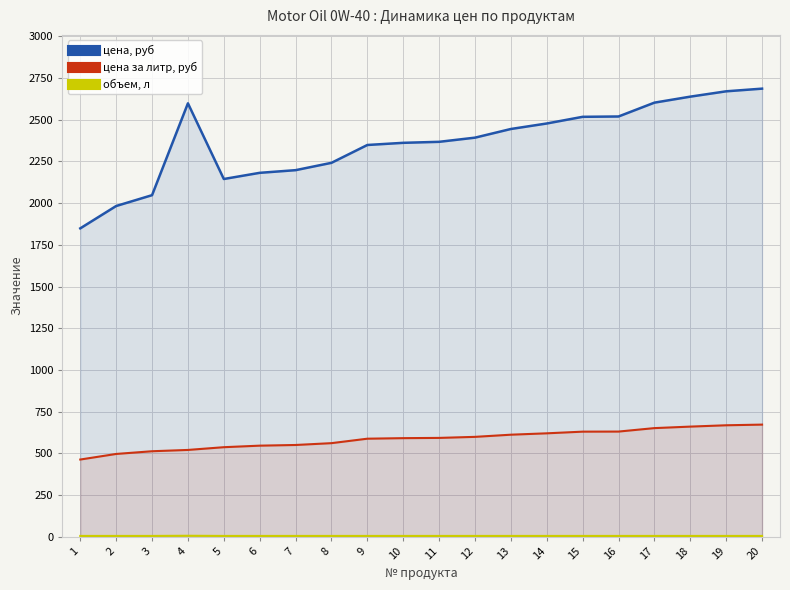

At which label does объем, л reach its minimum?

1